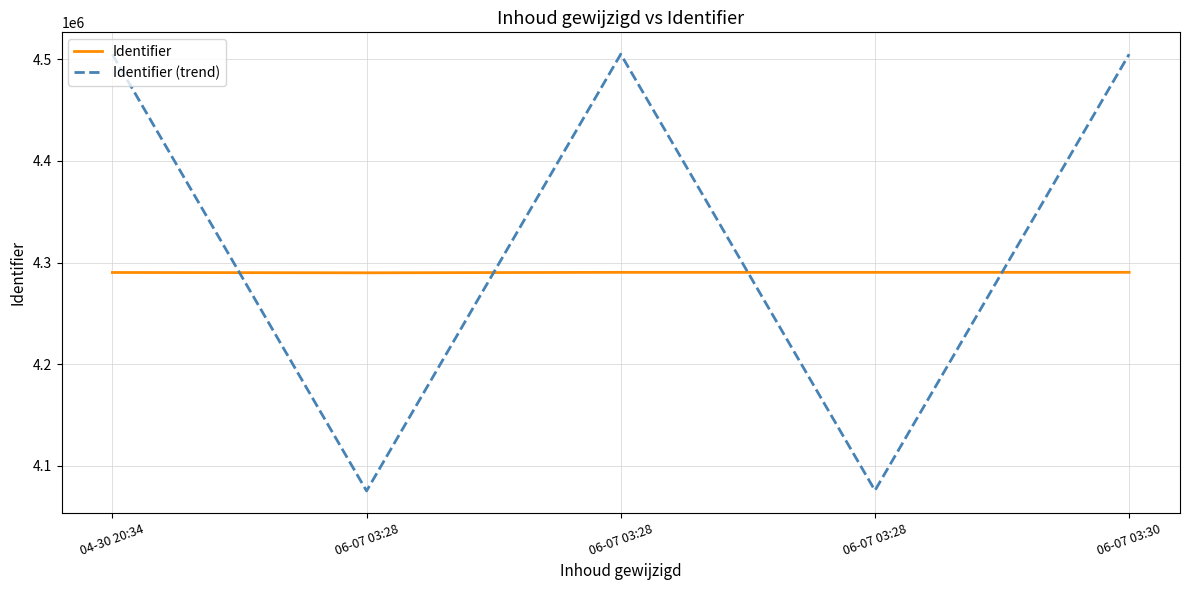

At 06-07 03:28, list the series in order from smallest to largest.

Identifier (trend), Identifier